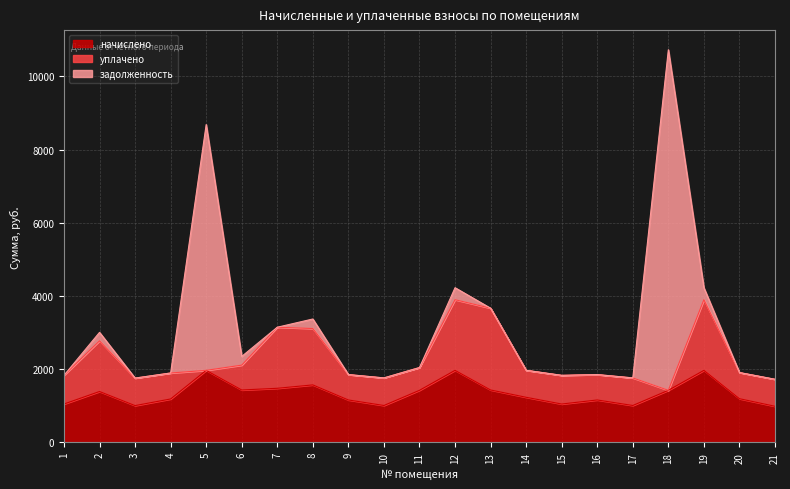

Where does the уплачено series first go above 751?

1